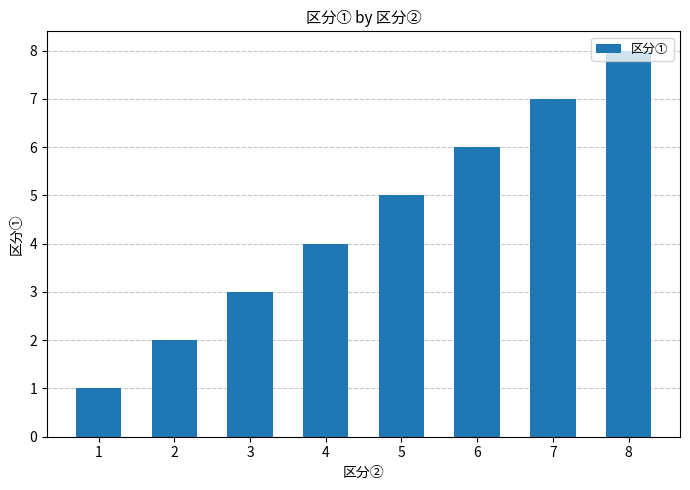

What is the sum of all values?

36